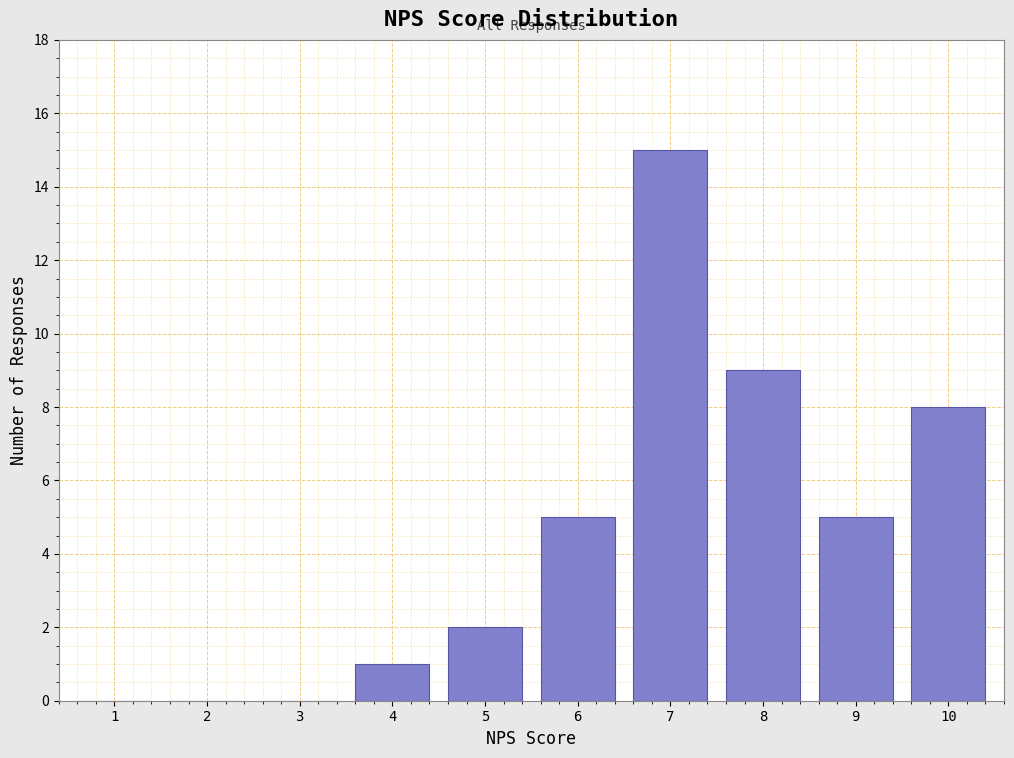

Reading left to right, transcribe all the data shown in this chart.

1=0	2=0	3=0	4=1	5=2	6=5	7=15	8=9	9=5	10=8